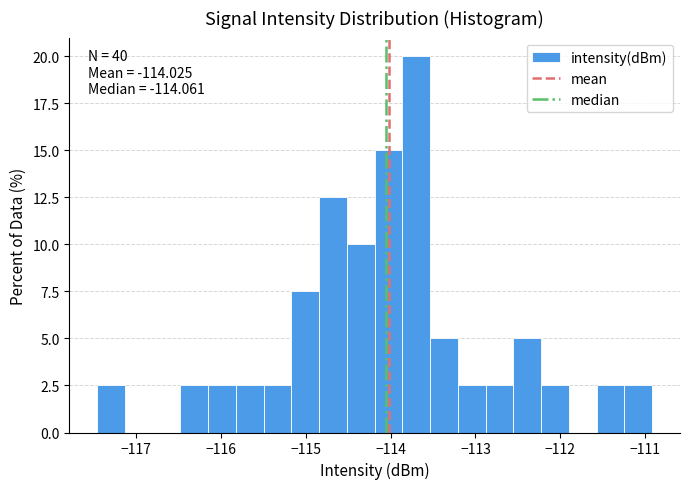

Read against the x-axis, roughly where is the centre of the tallest bar?

-113.7